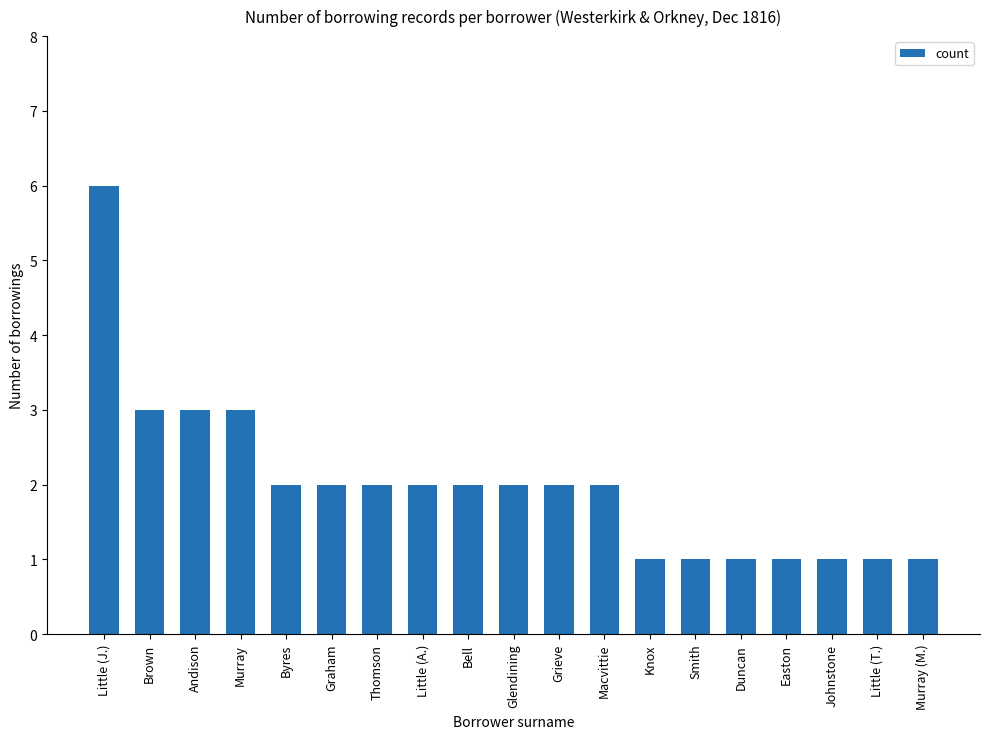

Reading left to right, transcribe all the data shown in this chart.

6	3	3	3	2	2	2	2	2	2	2	2	1	1	1	1	1	1	1